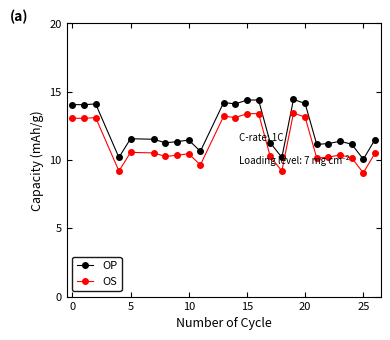

What is the value of the OS point at the 4th from the left?

9.2